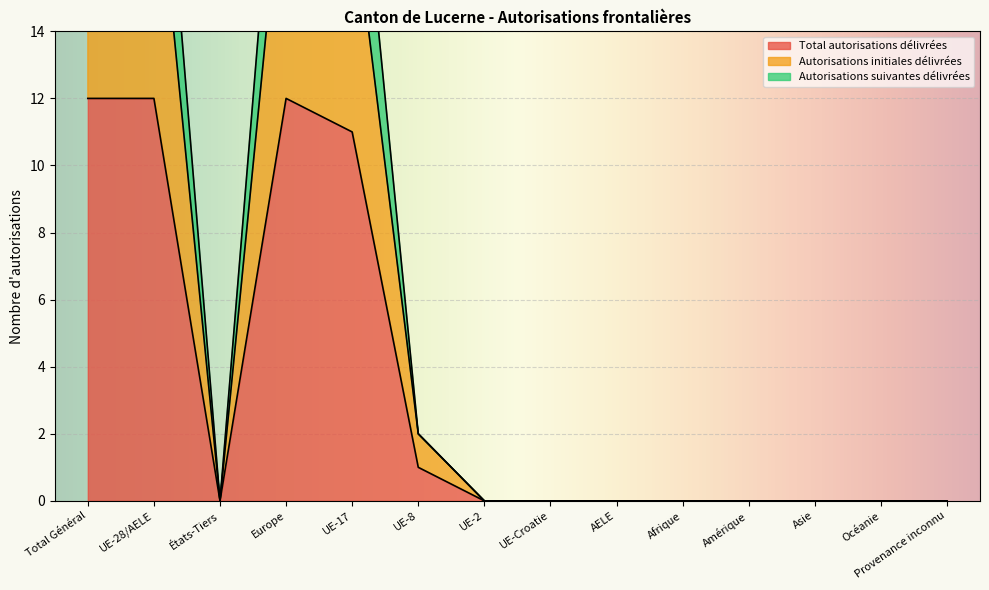

Reading left to right, transcribe all the data shown in this chart.

Total autorisations délivrées: Total Général=12	UE-28/AELE=12	États-Tiers=0	Europe=12	UE-17=11	UE-8=1	UE-2=0	UE-Croatie=0	AELE=0	Afrique=0	Amérique=0	Asie=0	Océanie=0	Provenance inconnu=0
Autorisations initiales délivrées: Total Général=20	UE-28/AELE=20	États-Tiers=0	Europe=20	UE-17=18	UE-8=2	UE-2=0	UE-Croatie=0	AELE=0	Afrique=0	Amérique=0	Asie=0	Océanie=0	Provenance inconnu=0
Autorisations suivantes délivrées: Total Général=24	UE-28/AELE=24	États-Tiers=0	Europe=24	UE-17=22	UE-8=2	UE-2=0	UE-Croatie=0	AELE=0	Afrique=0	Amérique=0	Asie=0	Océanie=0	Provenance inconnu=0